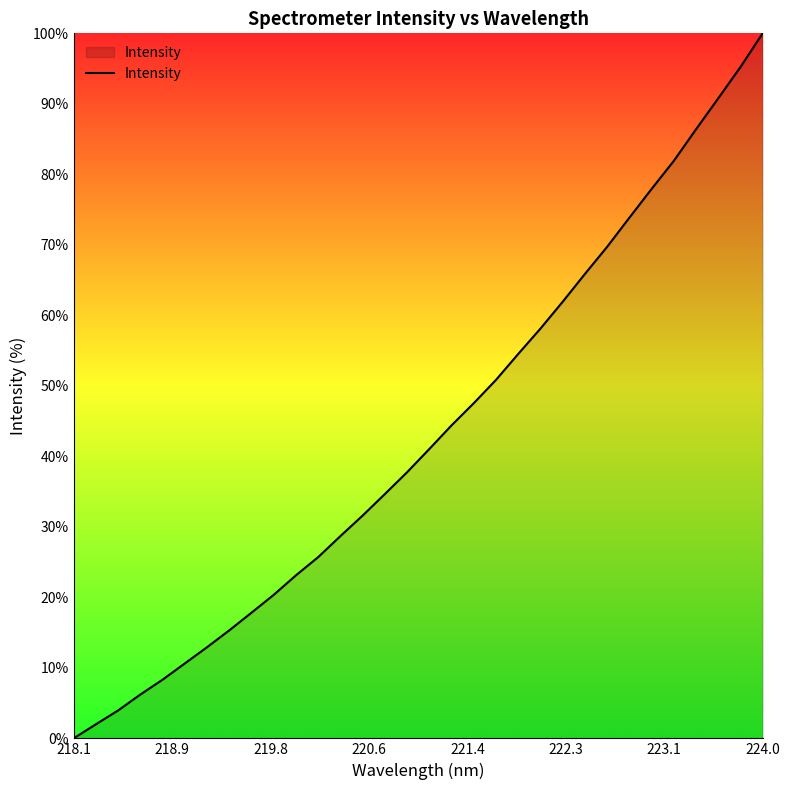

True or false: the data has more than 2 interior local peaks.

False